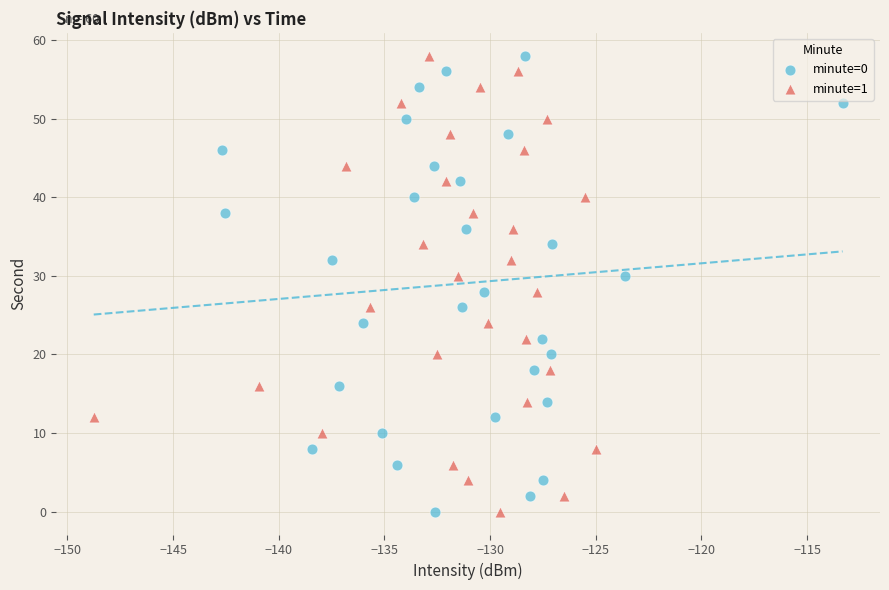

What are all the series names shown in the legend?

minute=0, minute=1